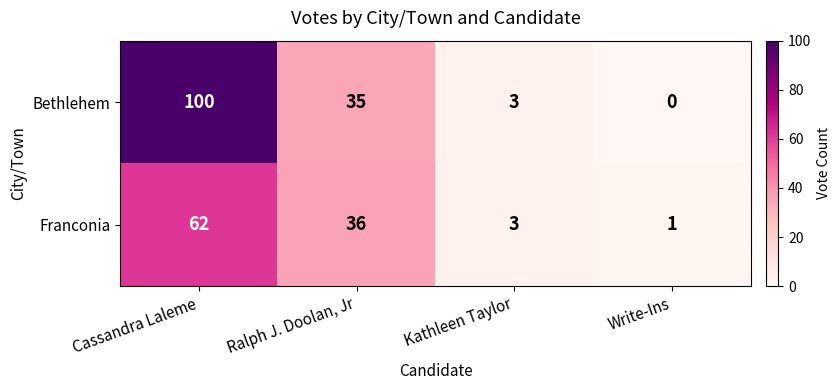

What is the total value across all series at Write-Ins?

1